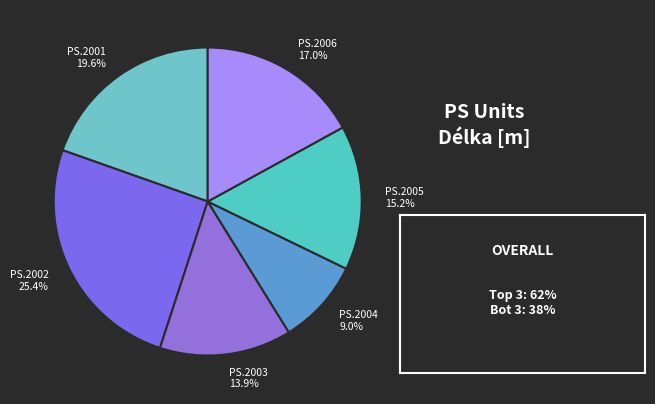

Is PS.2001 the majority of the pie?

No